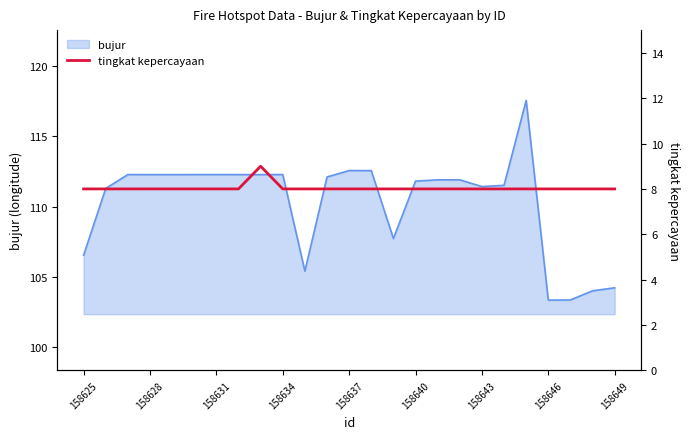

What is the highest value of the bujur series?

117.6